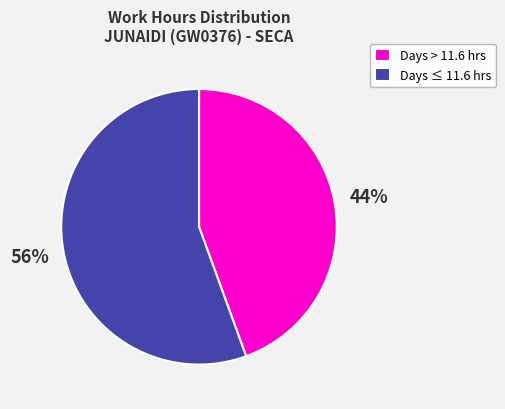

Count the number of slices in the pie.

2